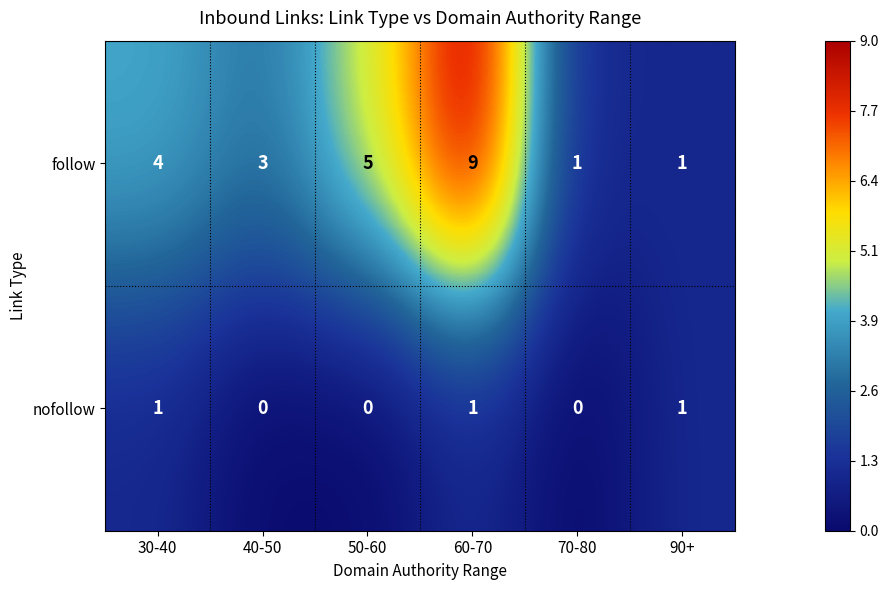

At how many categories does at least one series exceed 8?

1